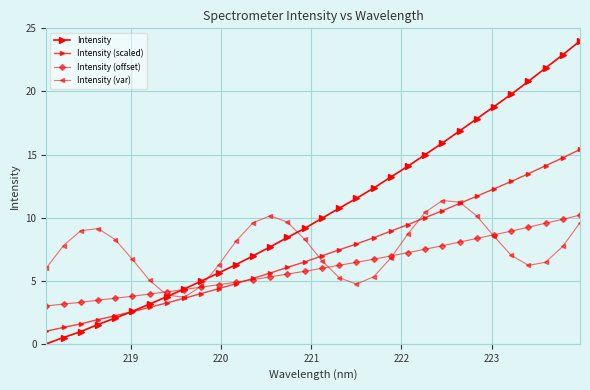

How many data points does each series have?

32